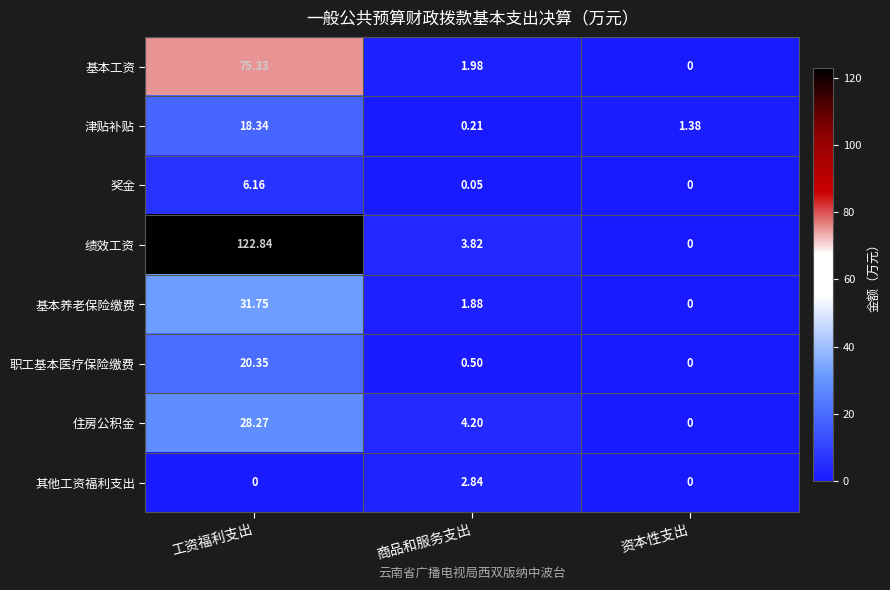

Which series has the largest total across all categories?

绩效工资